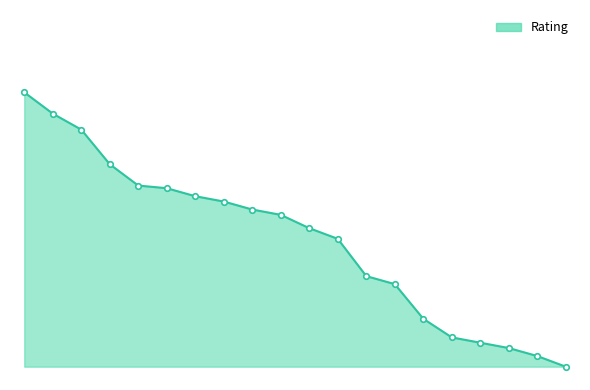

What is the value of the 4th point from the left?

76